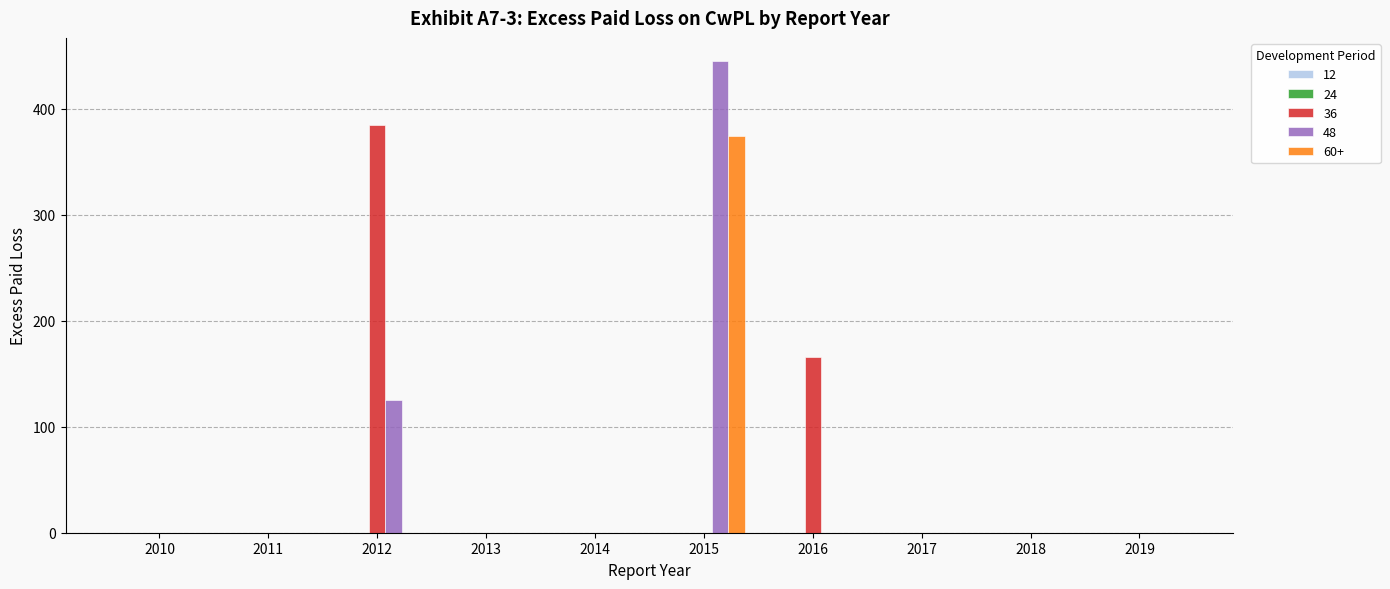

How many groups of bars are there?

10